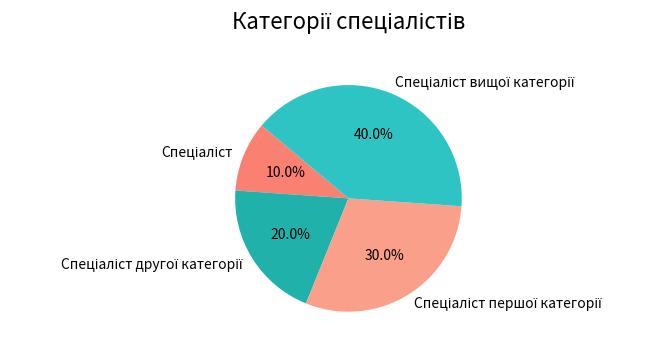

Does any single category account for the majority?

No